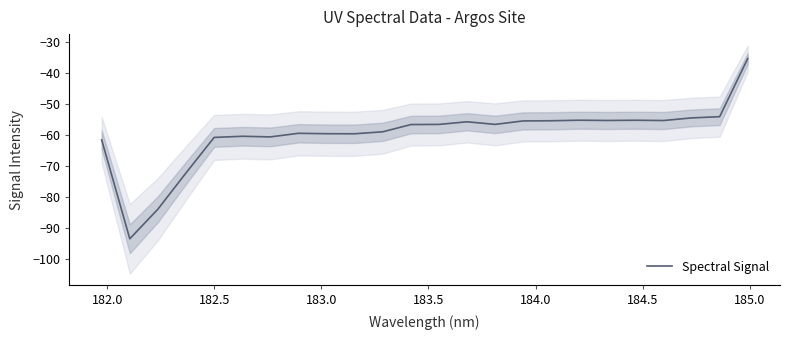

What is the minimum value for Spectral Signal?

-93.6